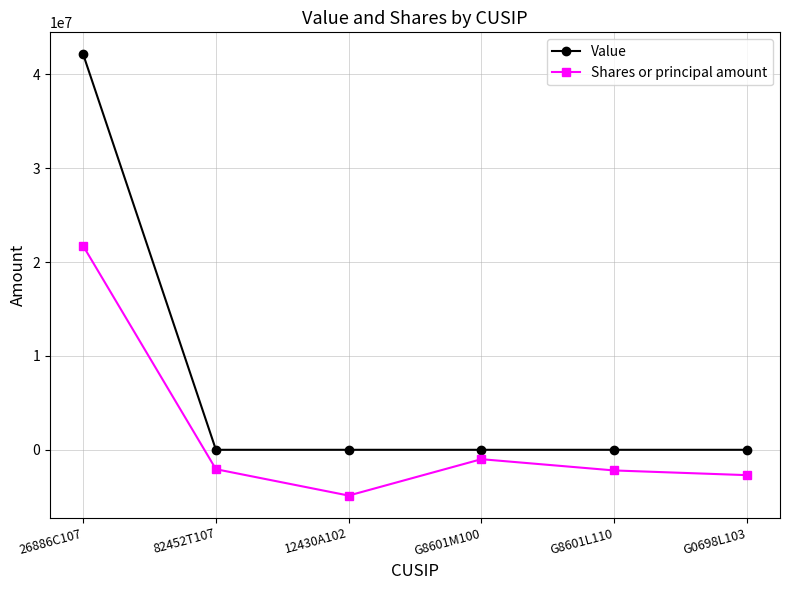

Which series has the widest spread of values?

Value